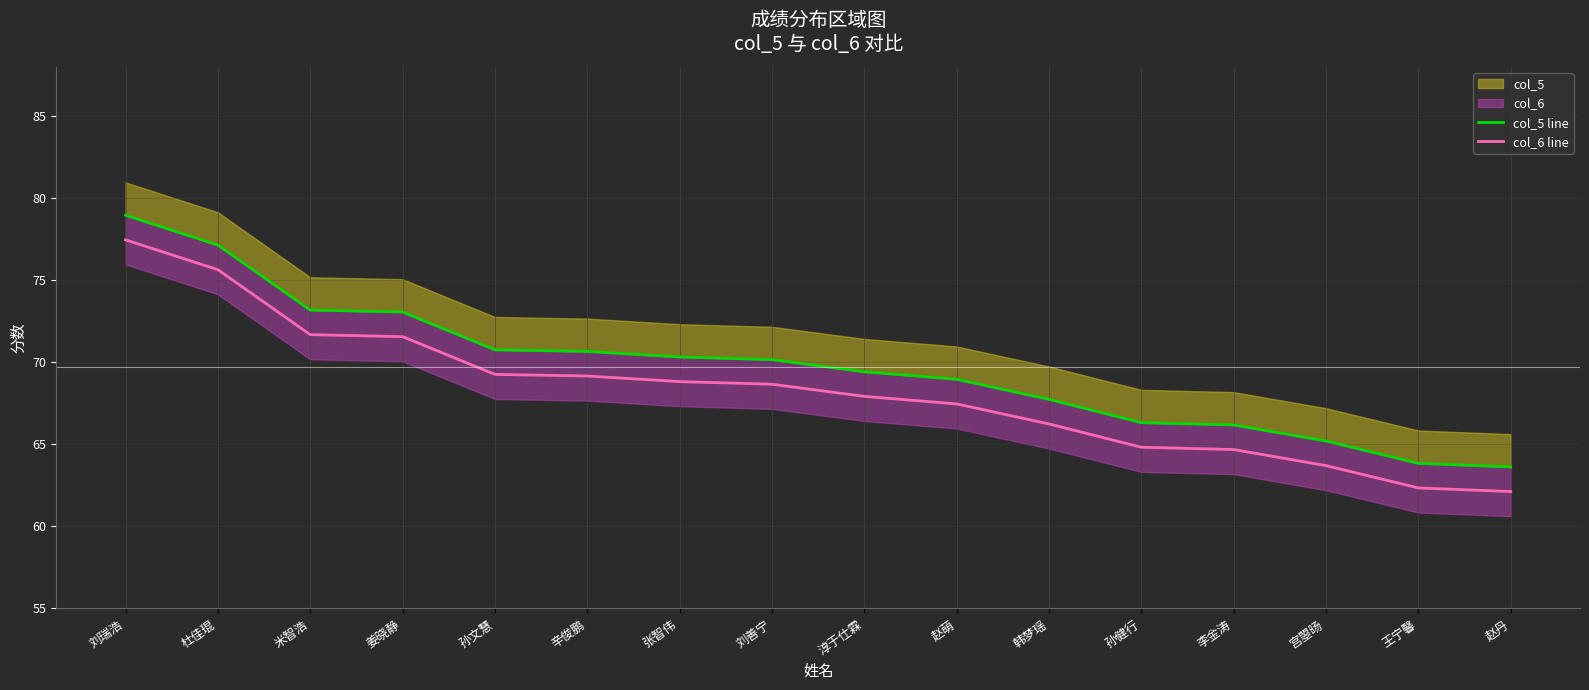

The col_6 line series shows 33.8 at 赵萌. True or false?

False